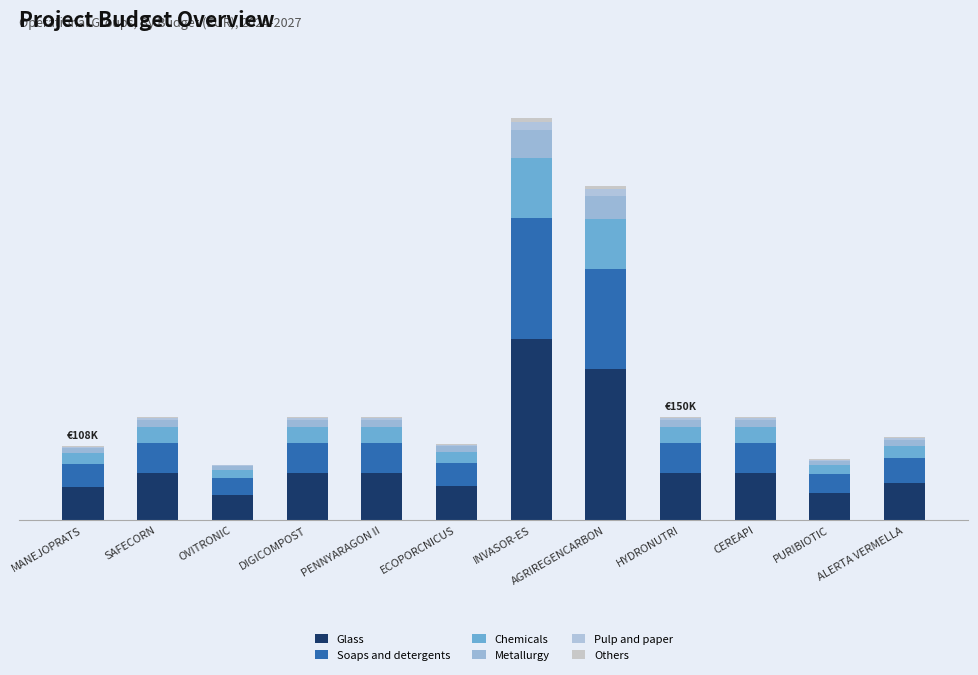

Are the bars grouped side by side (vs. stacked)?

No